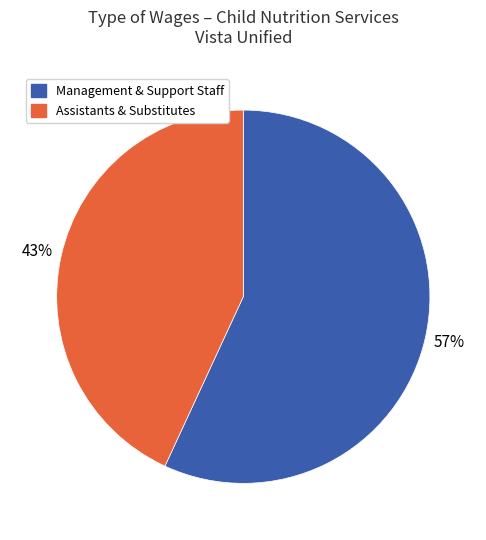

Which category accounts for the majority?

Management & Support Staff